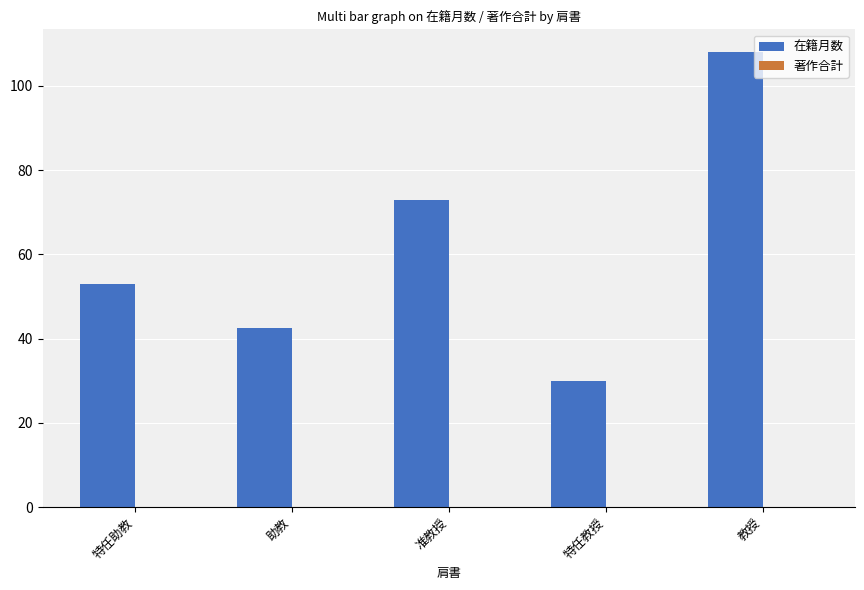

Which has a higher value, 特任教授 or 特任助教?

特任助教